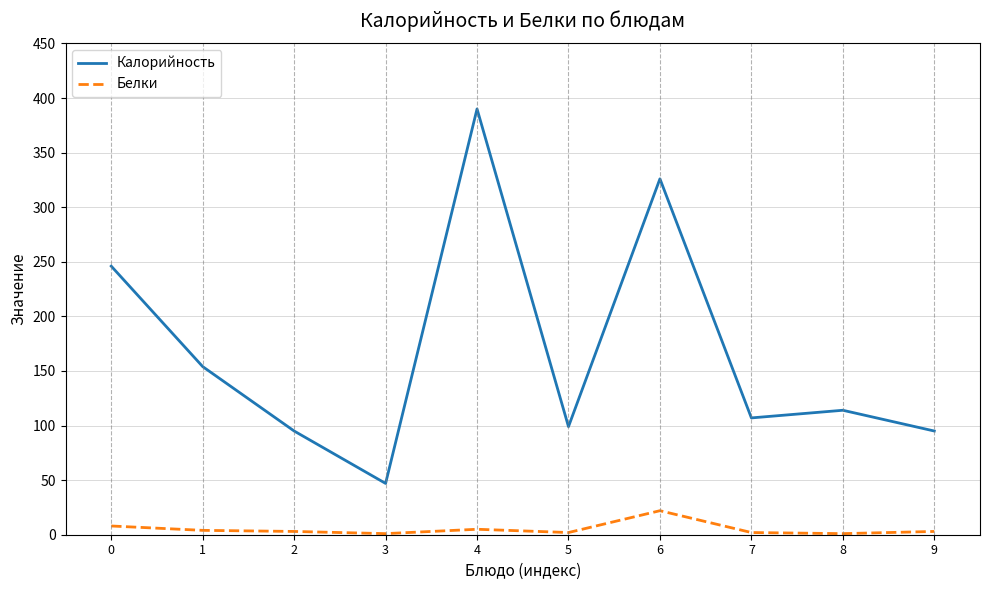

List the series in order of their peak value, highest first.

Калорийность, Белки